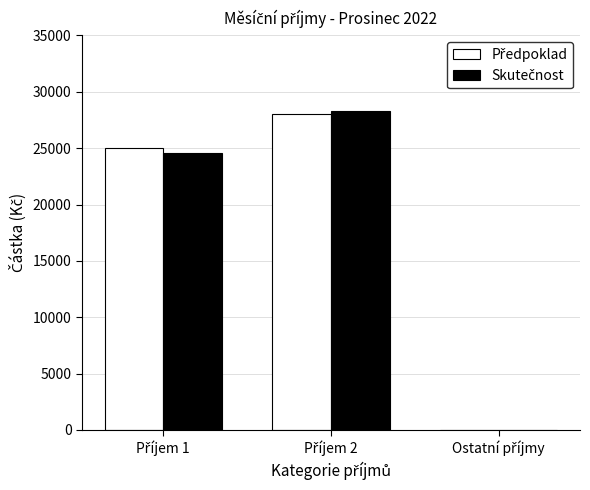

How many categories are shown in the chart?

3